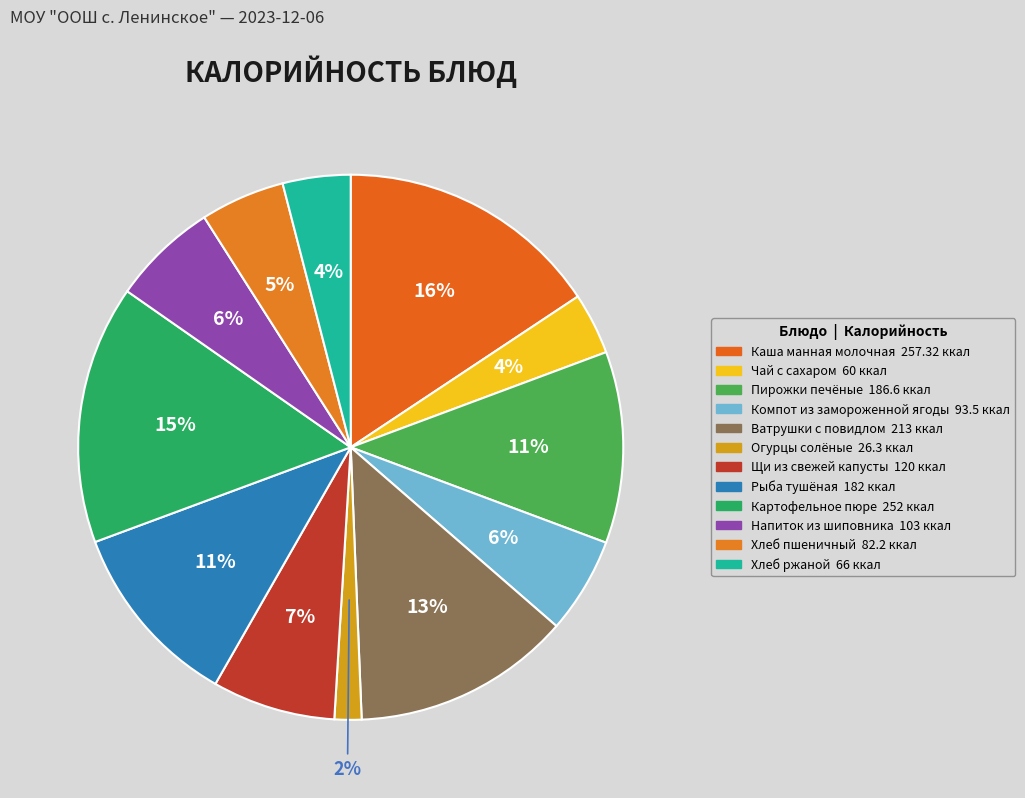

How many segments does this pie chart have?

12